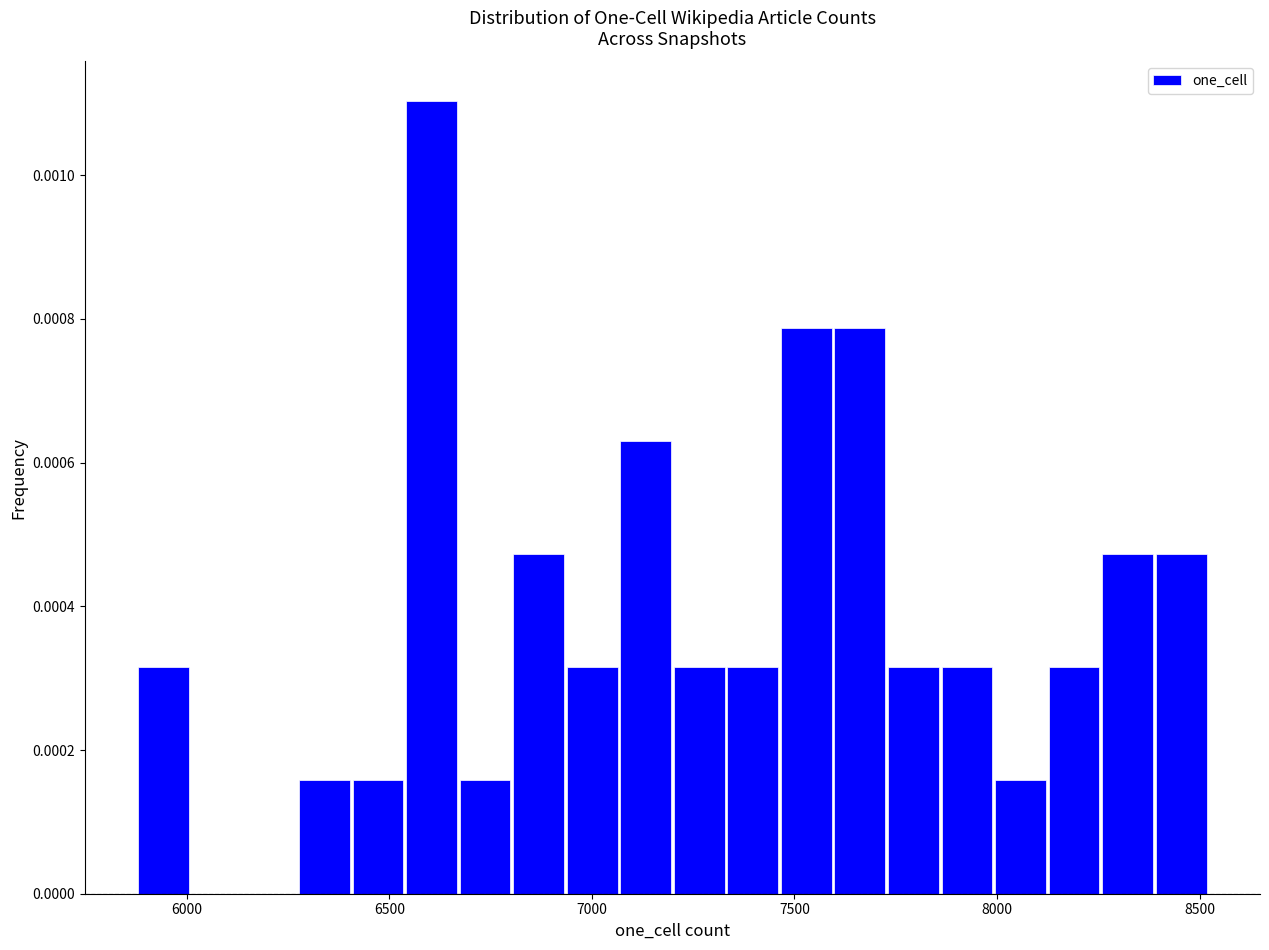

Read against the x-axis, roughly where is the centre of the tallest bar?

6600